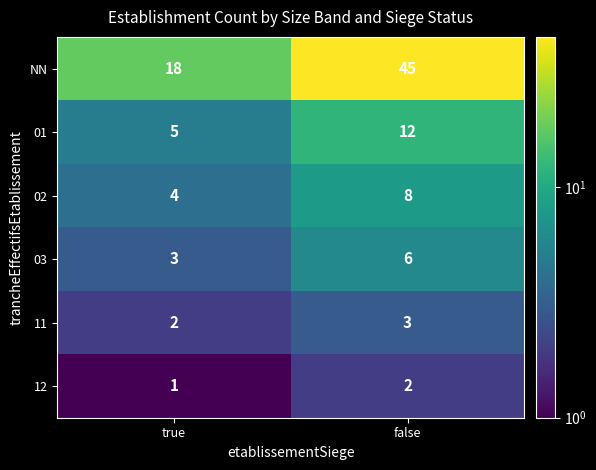

The value of 02 at false is 14. True or false?

False